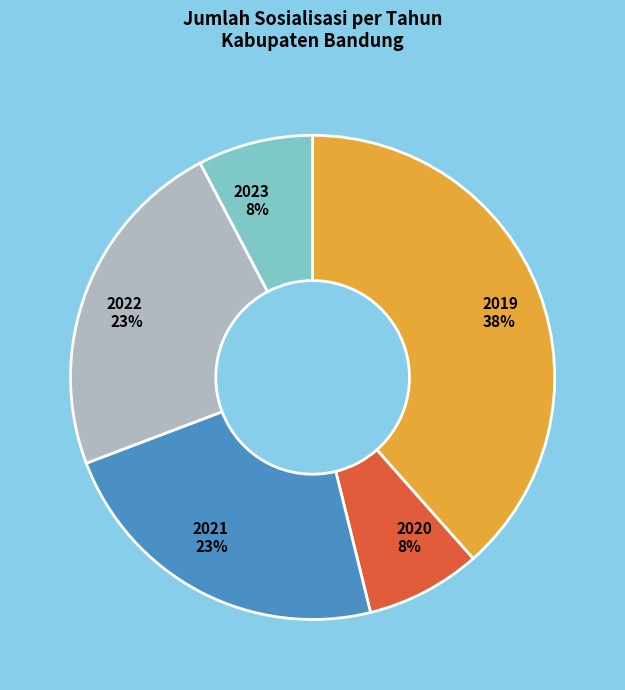

Count the number of slices in the pie.

5